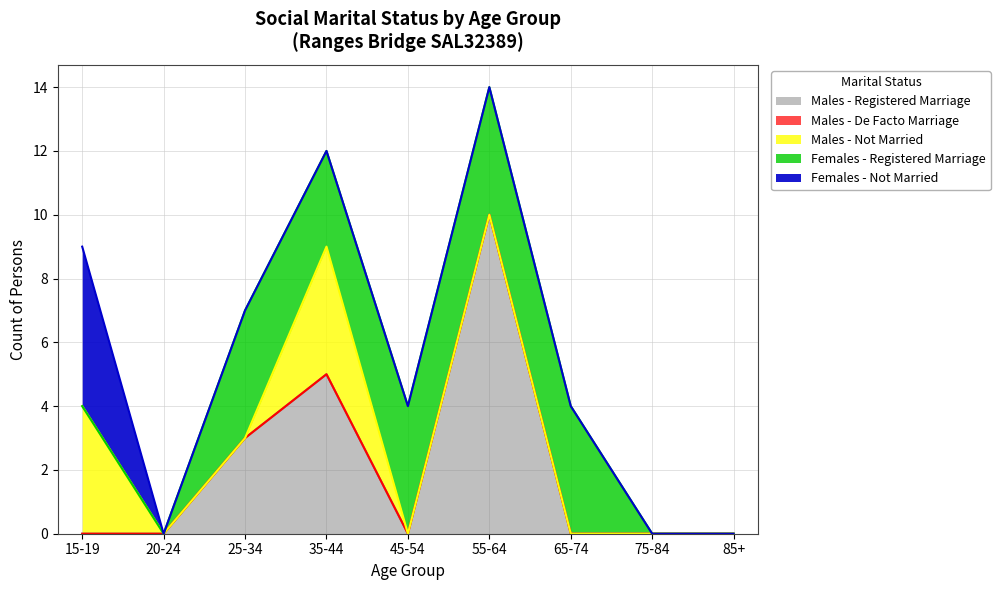

Is the value of Females - Not Married at 75-84 greater than the value of Males - De Facto Marriage at 85+?

No